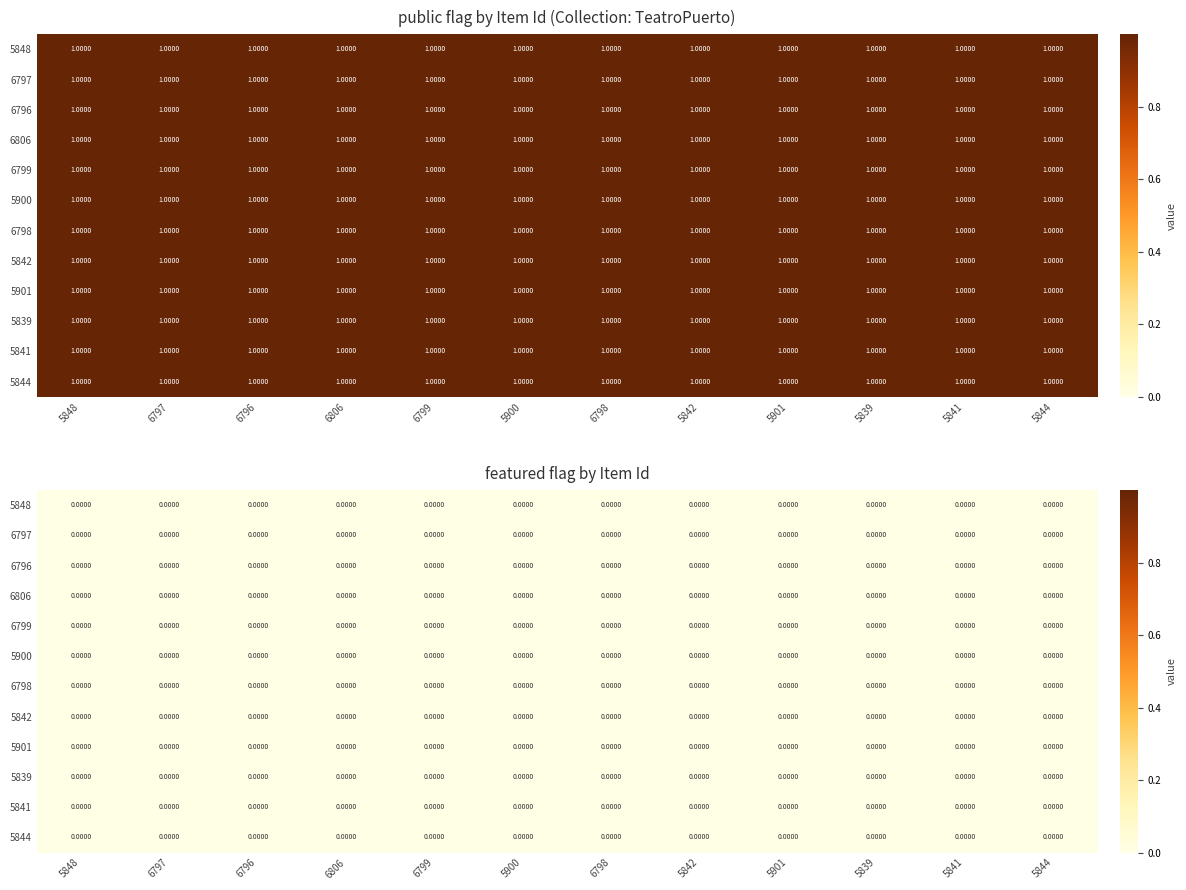

True or false: 5839 has a value of 0 at 11.

False